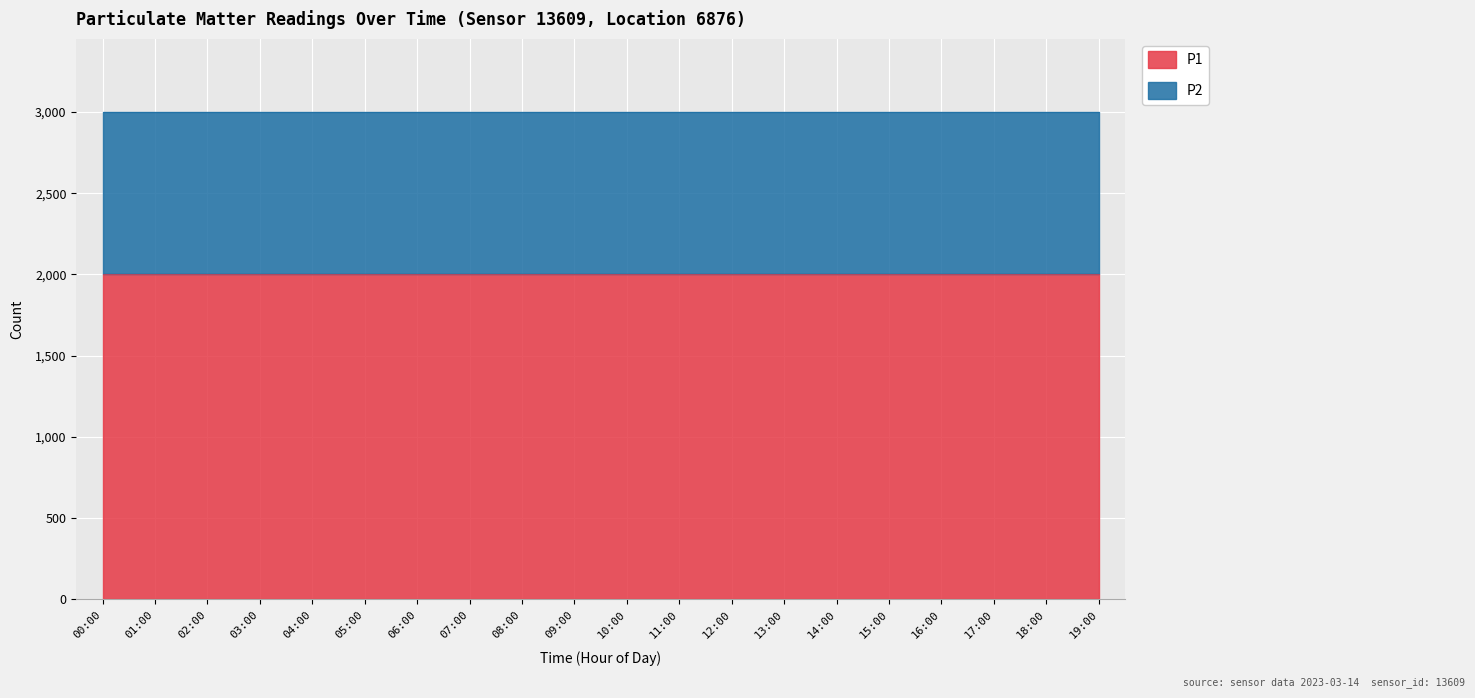

List the labels in order of P1 value, largest first.

00:00, 01:00, 02:00, 03:00, 04:00, 05:00, 06:00, 07:00, 08:00, 09:00, 10:00, 11:00, 12:00, 13:00, 14:00, 15:00, 16:00, 17:00, 18:00, 19:00